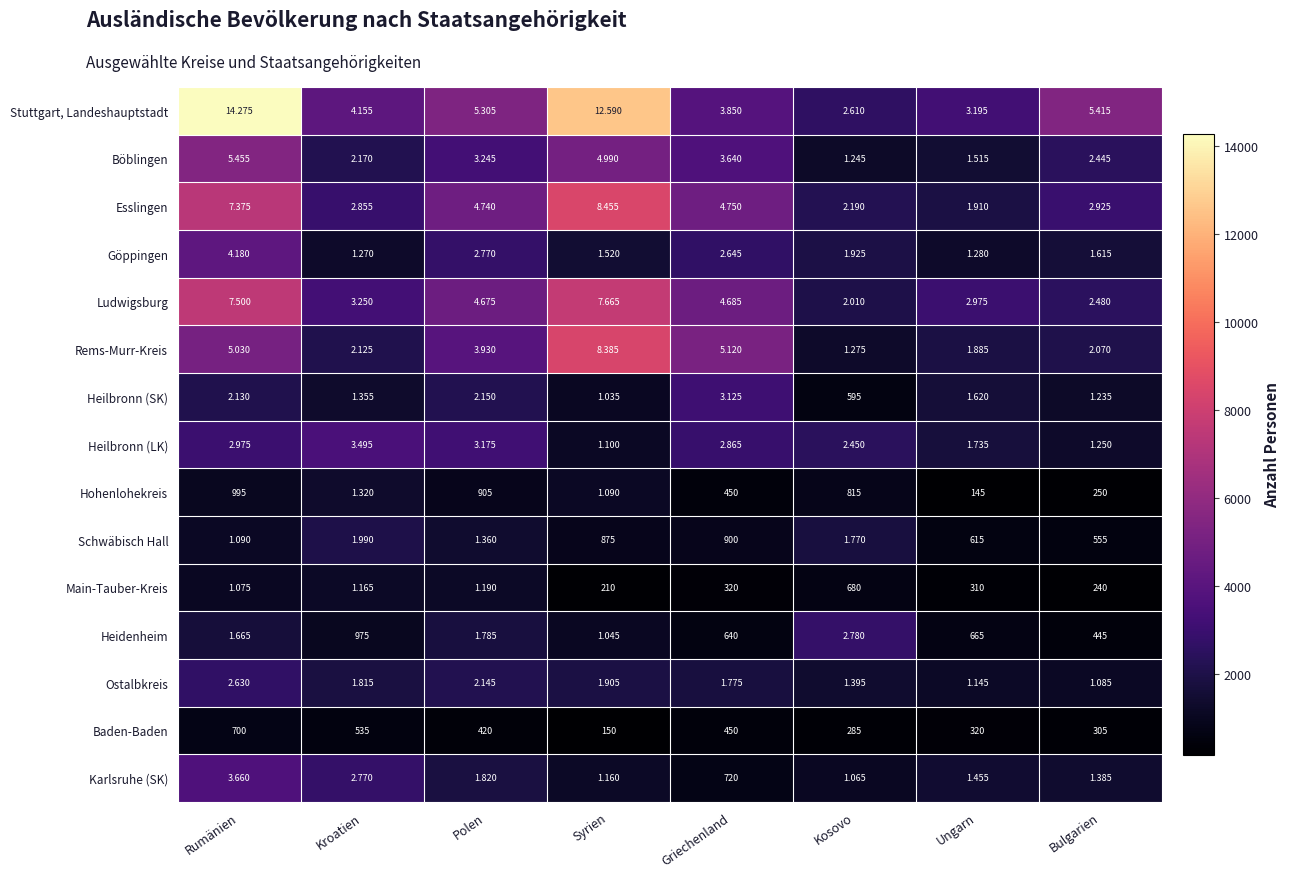

Count the number of data series in this chart.

15